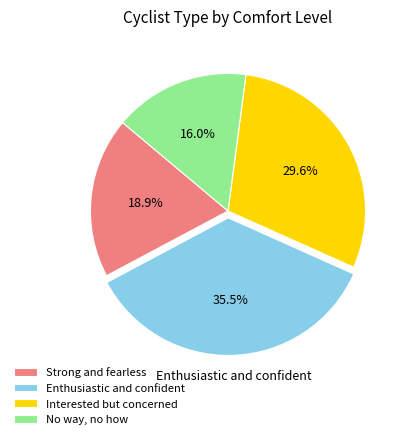

Which slice is the smallest?

No way, no how